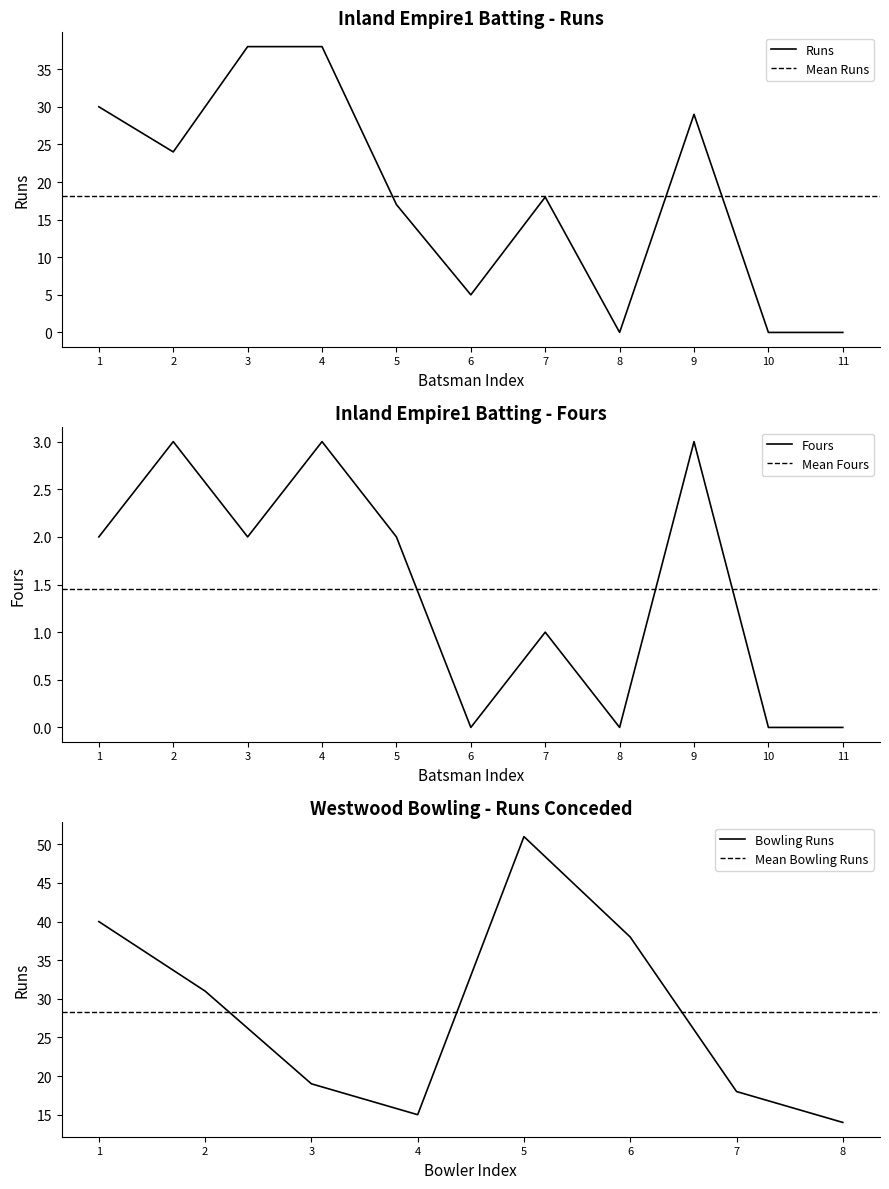

What is the value of the Runs point at the 5th from the left?

17